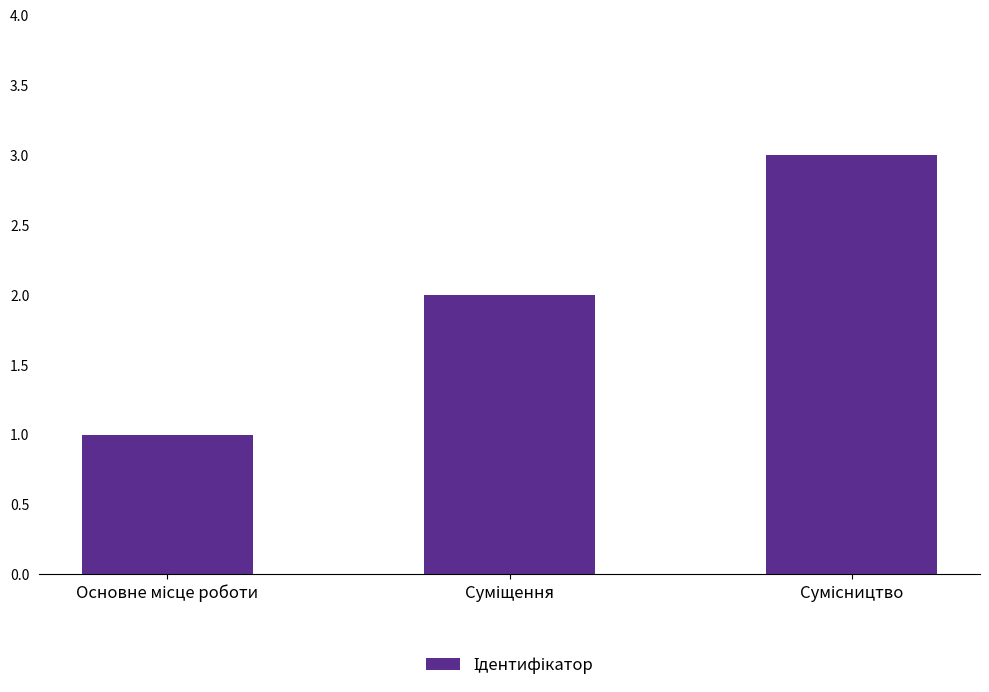

What is the sum of all values?

6